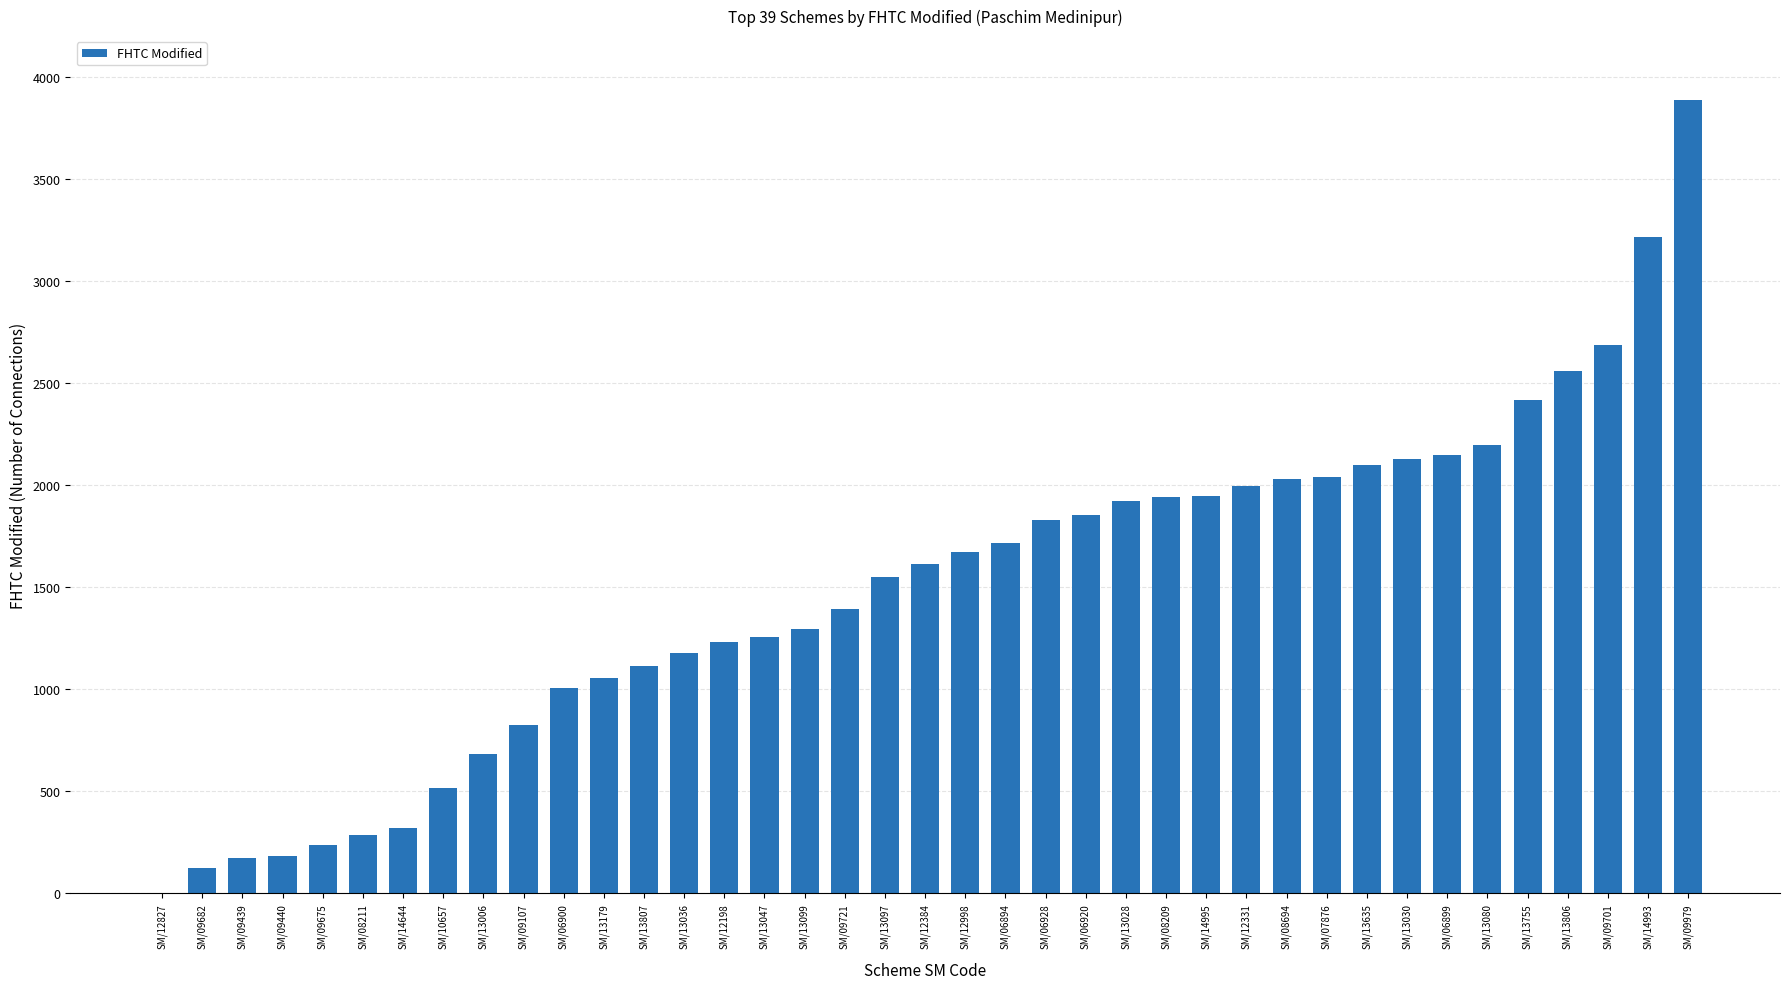

What is the maximum value shown in the chart?

3889